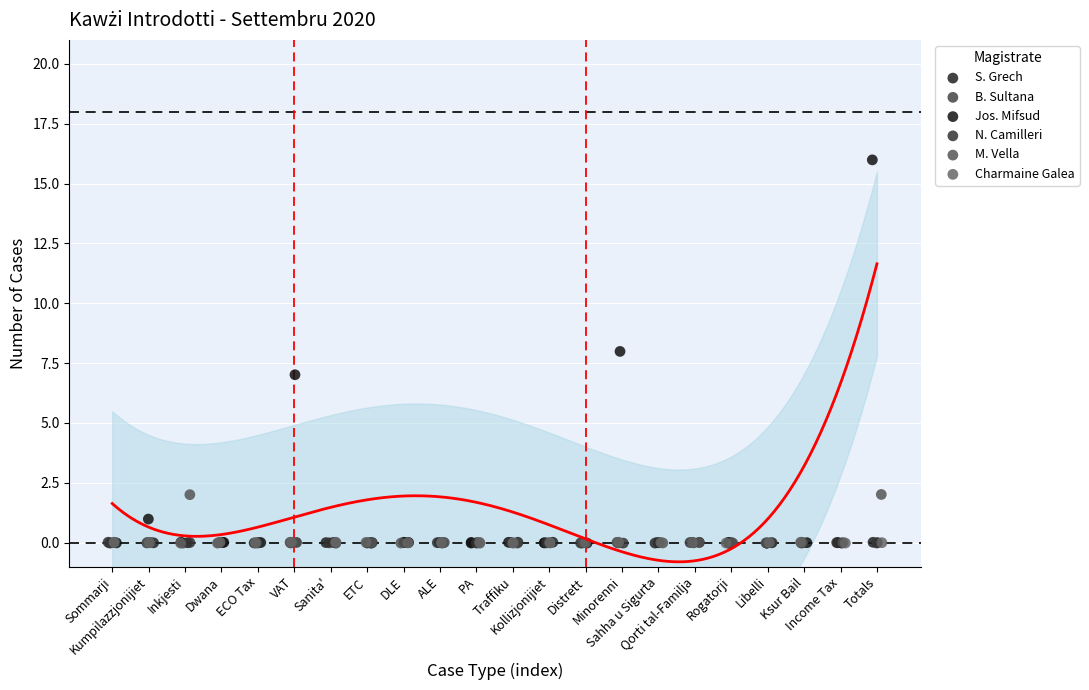

Which series reaches the maximum Y coordinate?

Jos. Mifsud